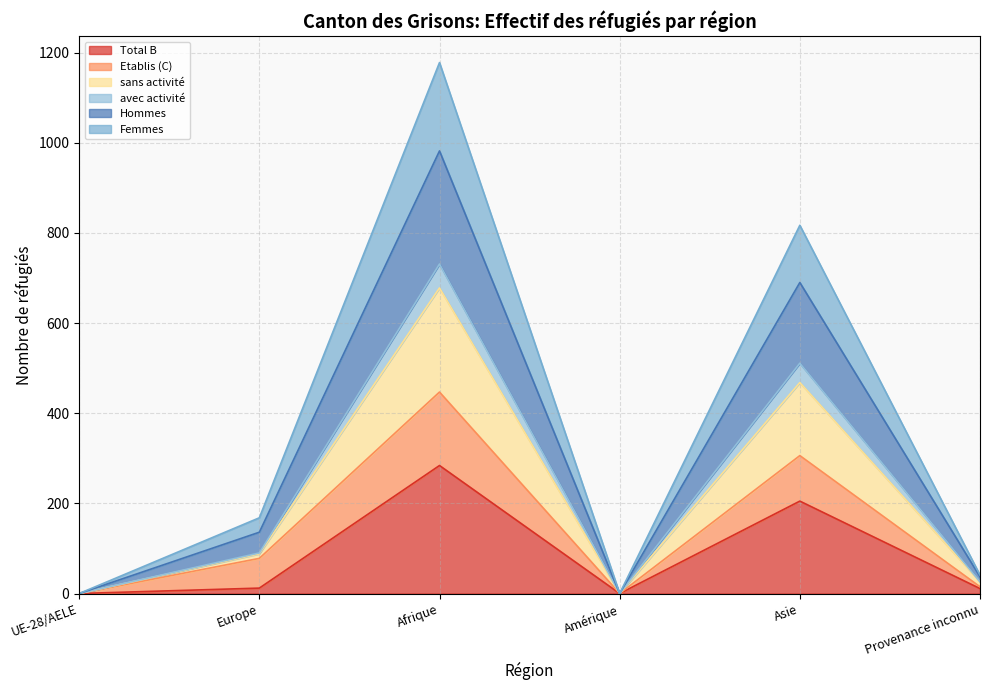

At which category is the sum across all series the highest?

Afrique